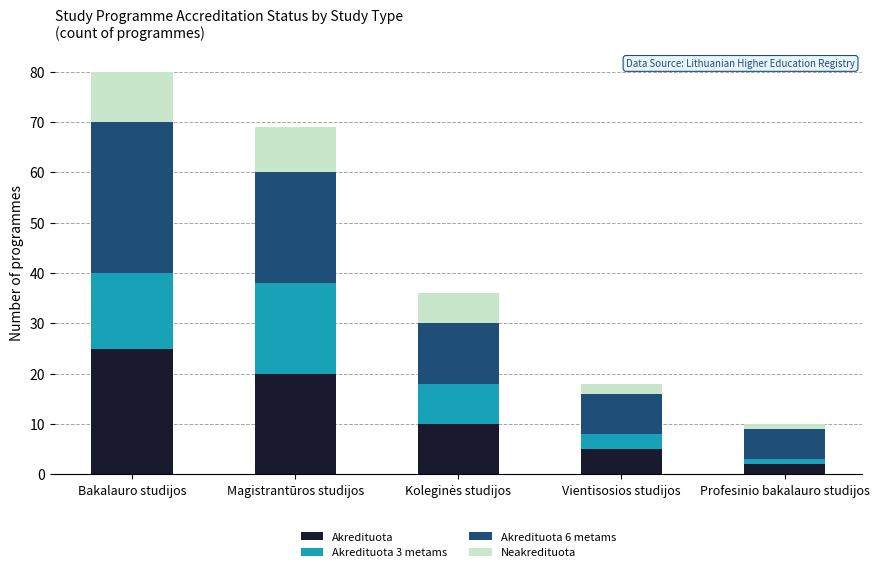

At which category is the sum across all series the highest?

Bakalauro studijos